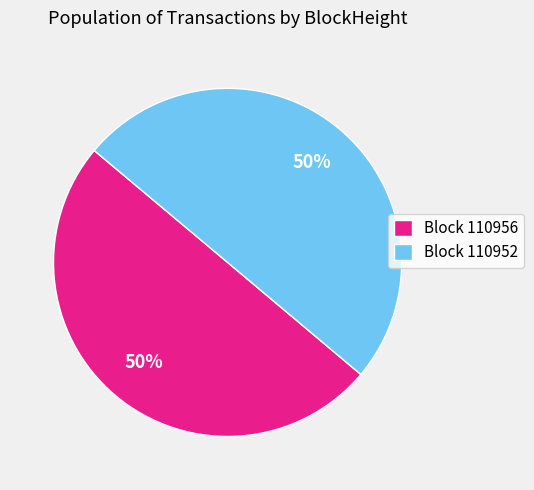

How many segments does this pie chart have?

2